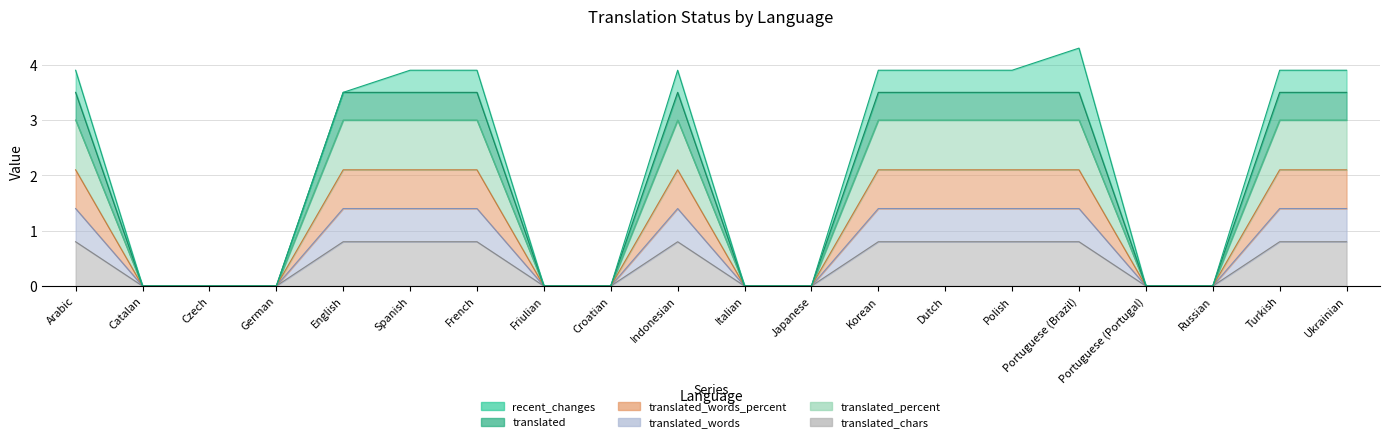

True or false: translated_words and translated_words_percent cross at least once.

False